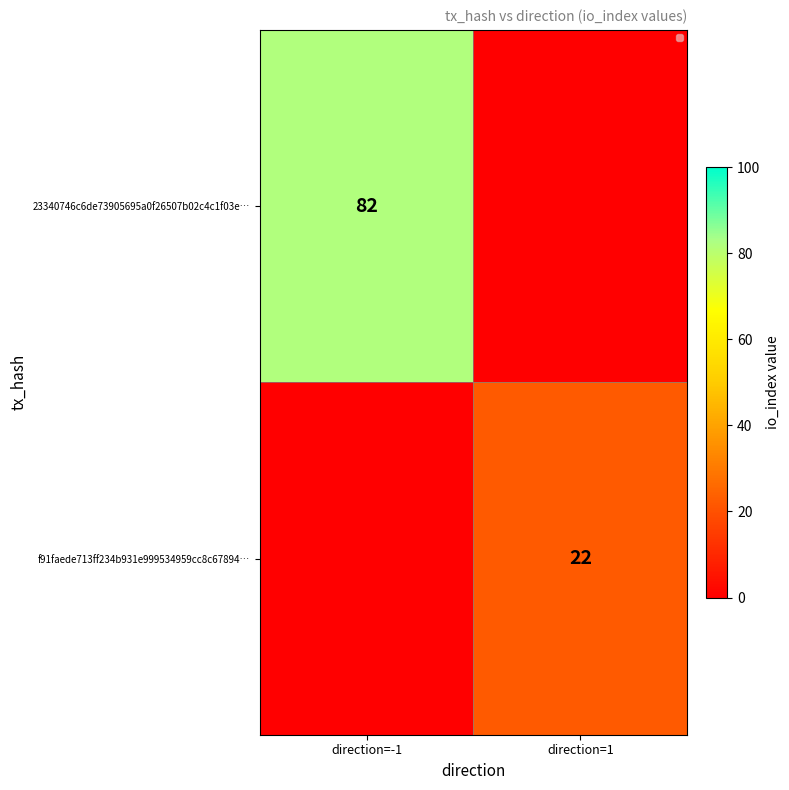

The value of f91faede713ff234b931e999534959cc8c67894… at direction=1 is 22. True or false?

True